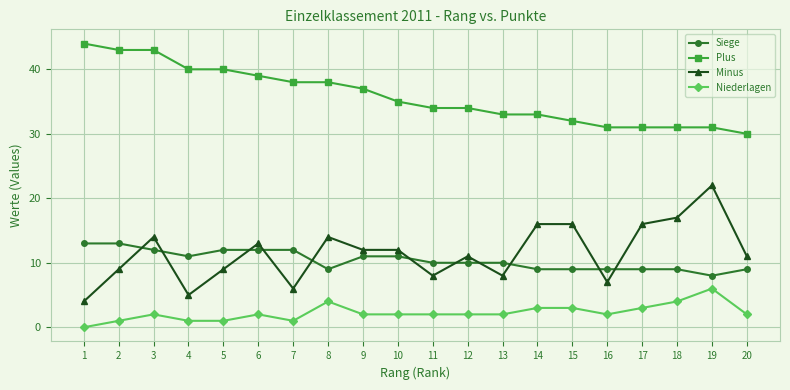

Read the Plus value at 19, to the nearest 5.

30